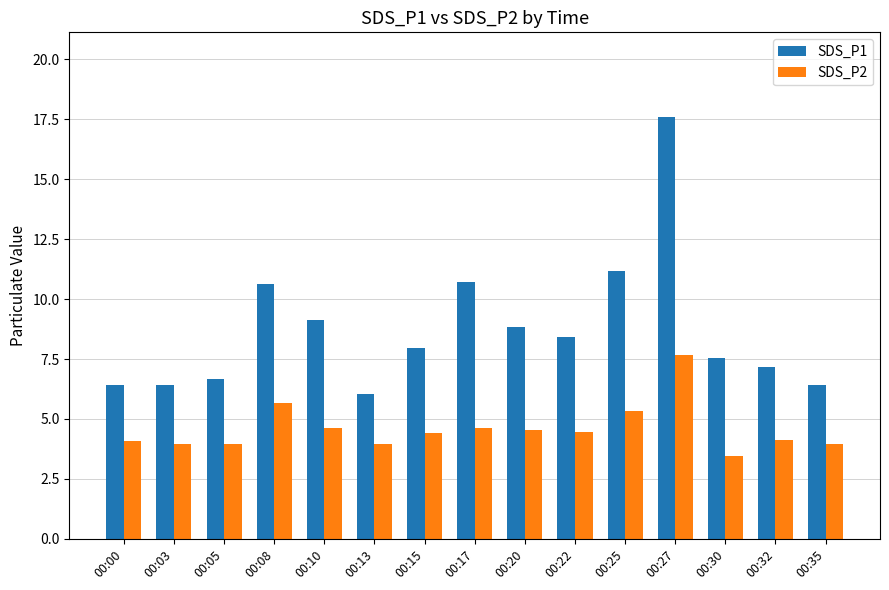

What is the minimum value shown in the chart?

3.5